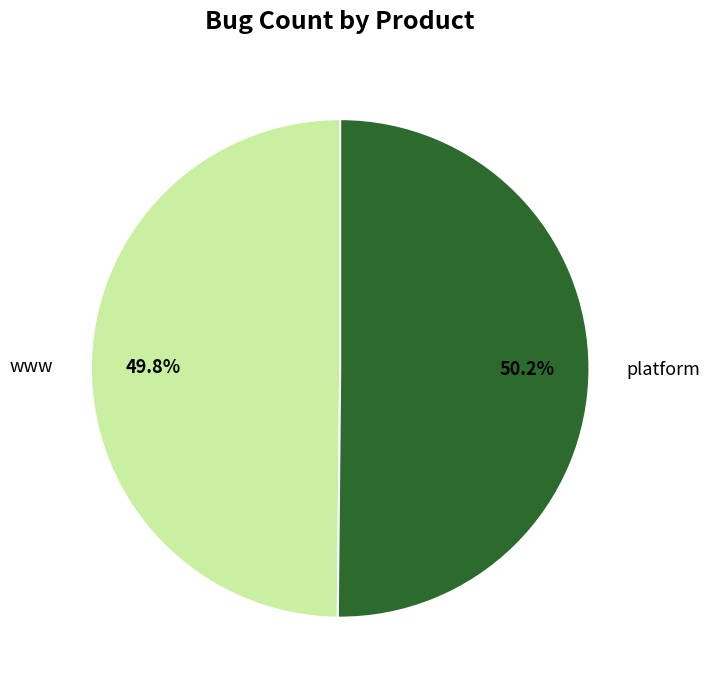

True or false: platform accounts for 64% of the total.

False